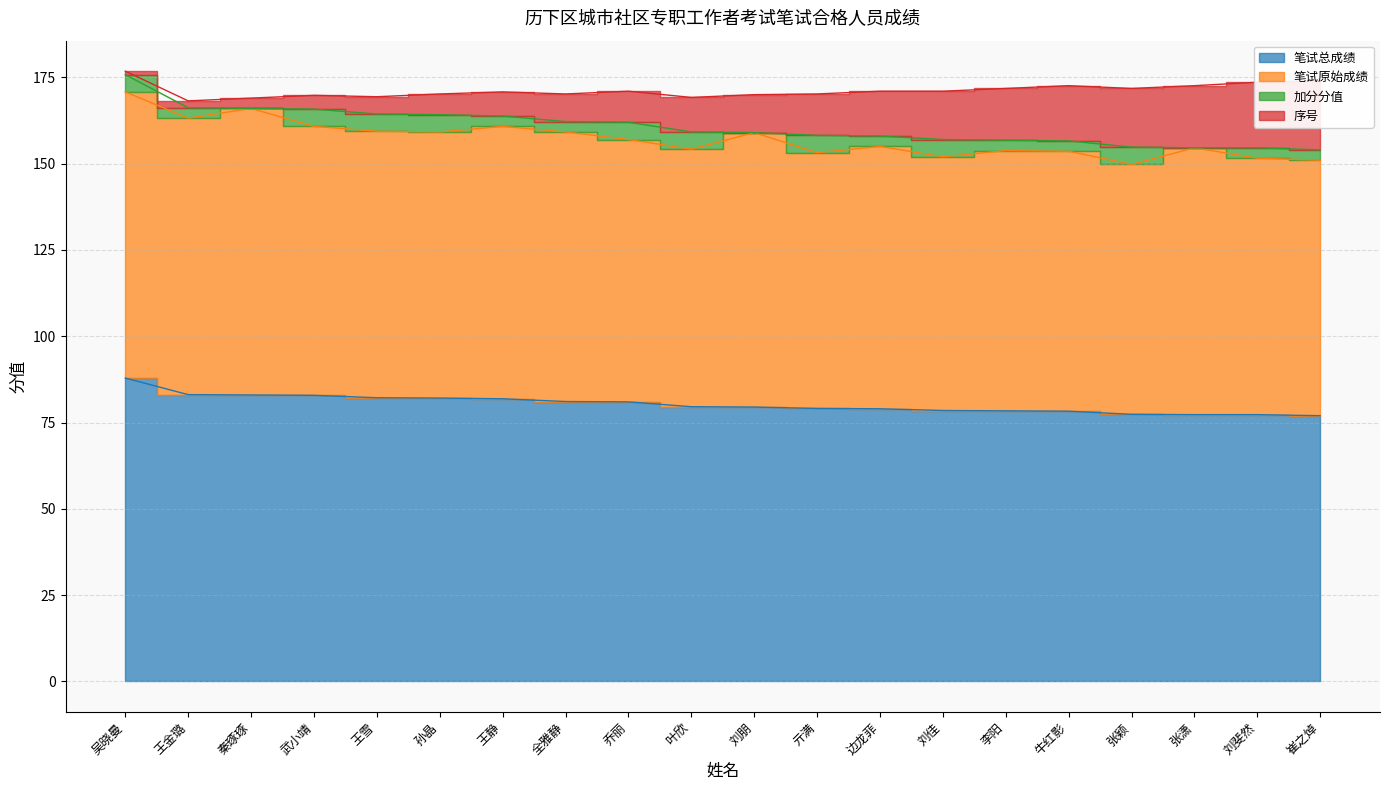

Which series changed the most between 亓满 and 张潇?

序号